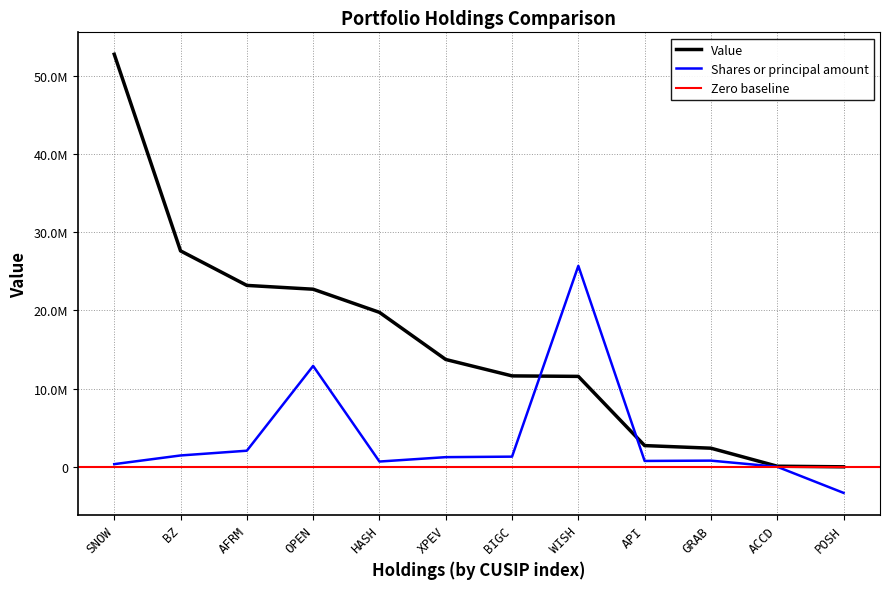

What is the difference between the maximum and second lowest values in the Value series?

52701918